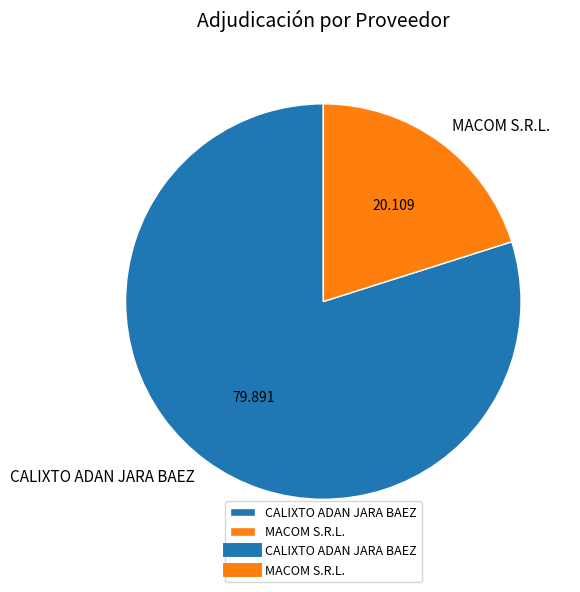

Which slice is the smallest?

MACOM S.R.L.